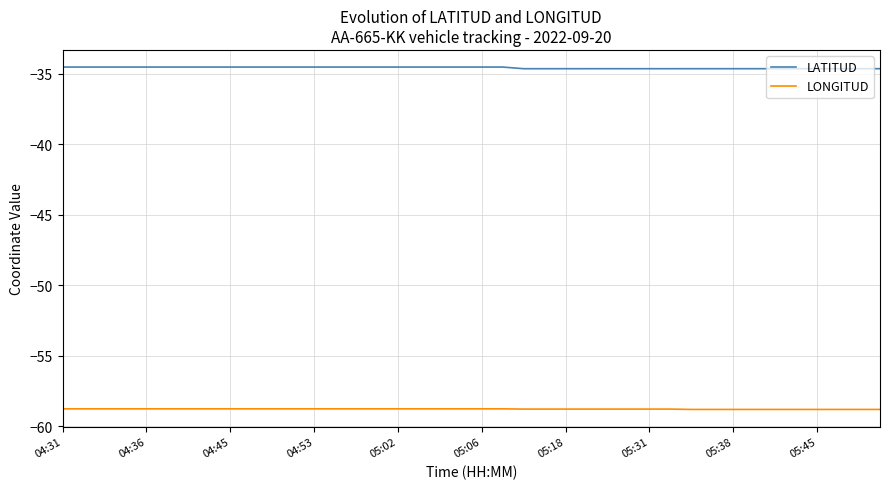

True or false: LONGITUD and LATITUD intersect in this chart.

False